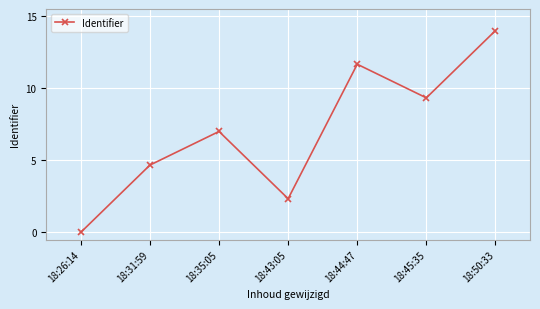

What is the change in value from 18:44:47 to 18:50:33?

+2.3